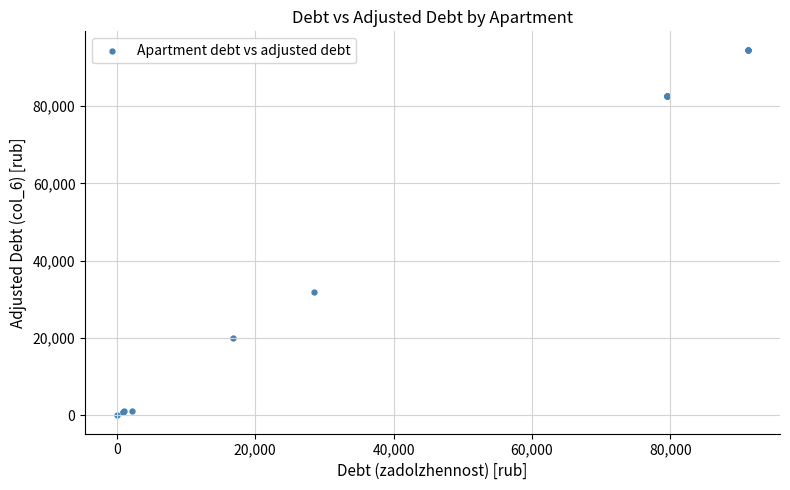

What Y value in the scatter plot is closest to 47308?

31921.5